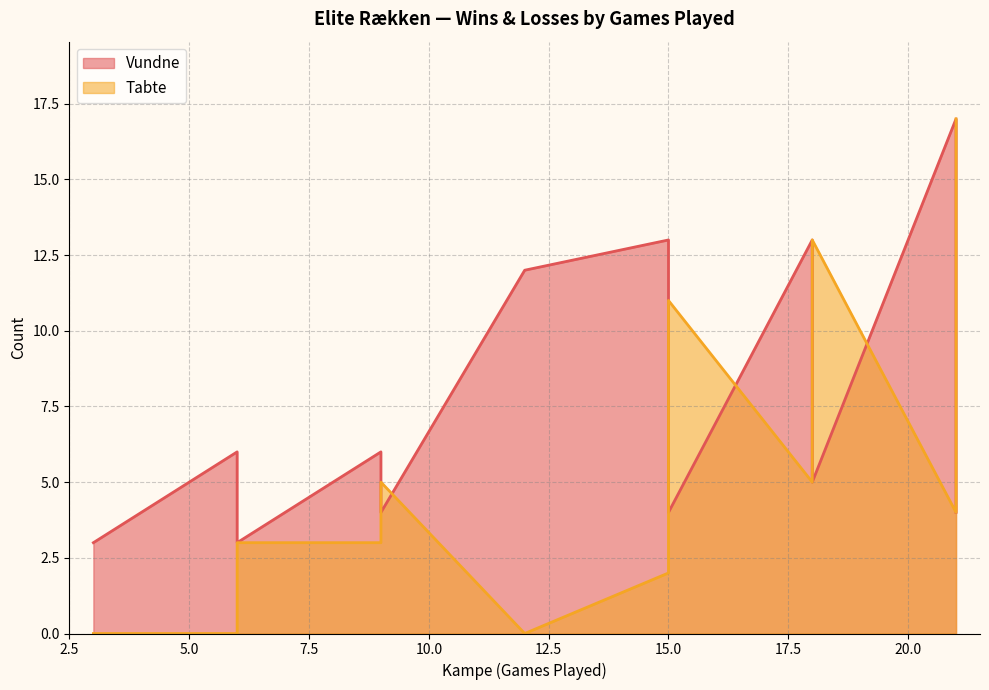

True or false: Vundne and Tabte intersect in this chart.

True